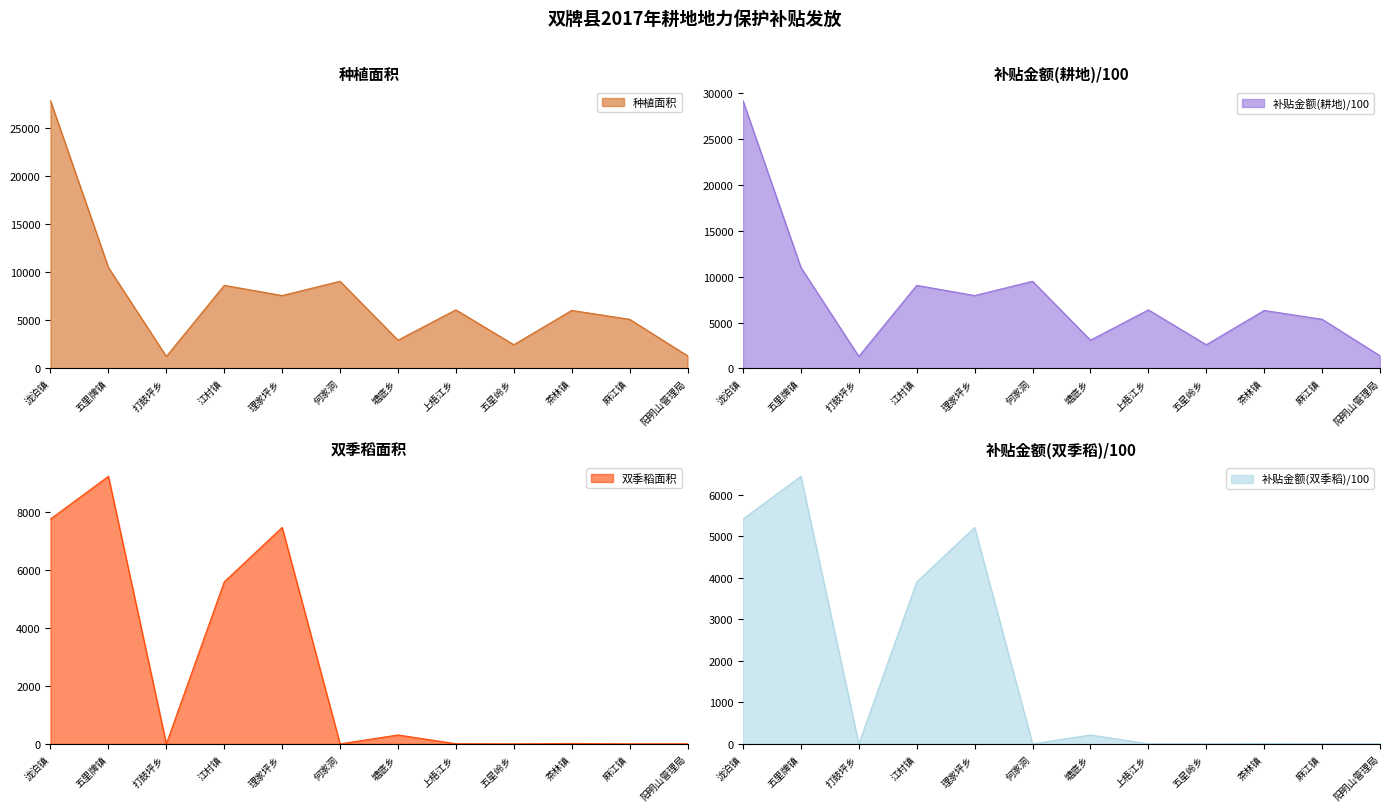

Rank the series at 茶林镇 from highest to lowest value.

补贴金额(耕地), 种植面积, 补贴金额(双季稻), 双季稻面积